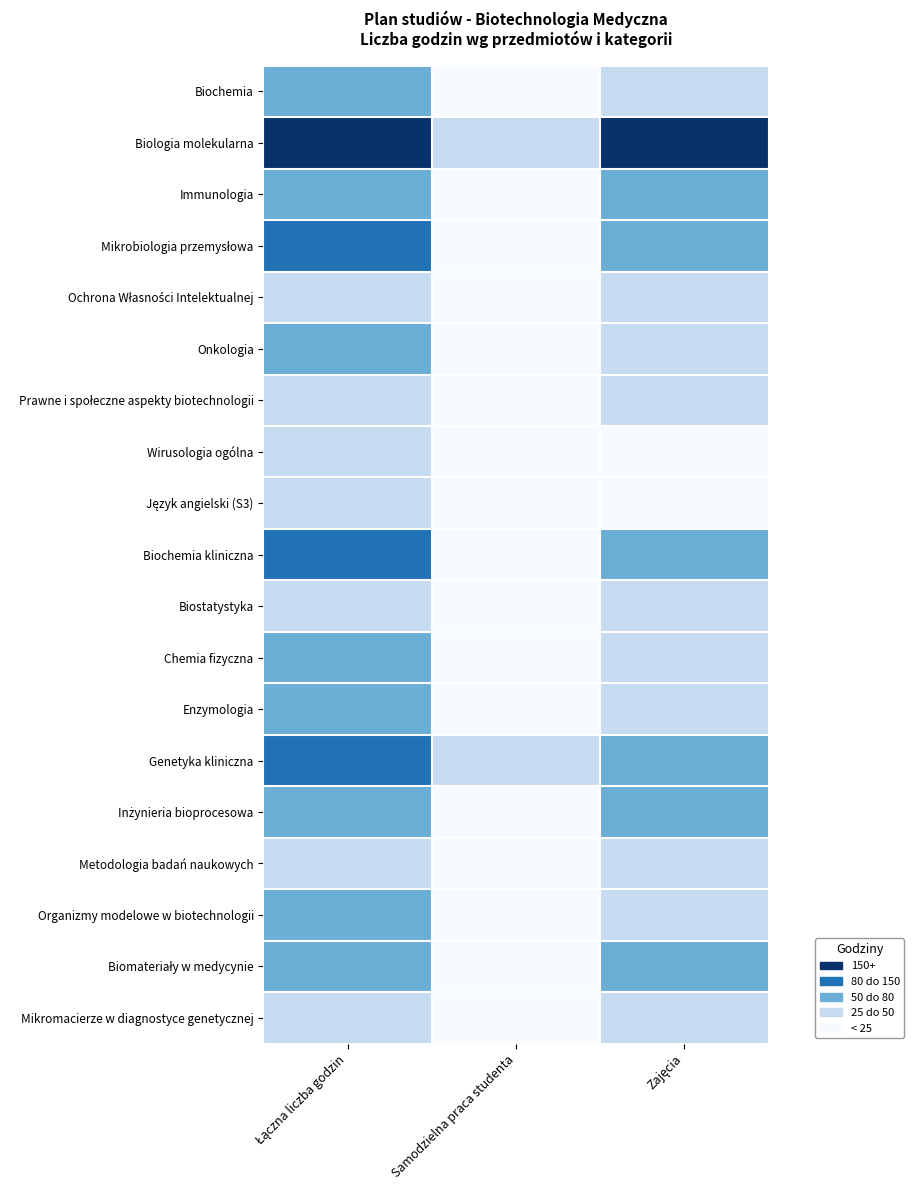

What is the spread (max minus min) of values at Zajęcia?

4